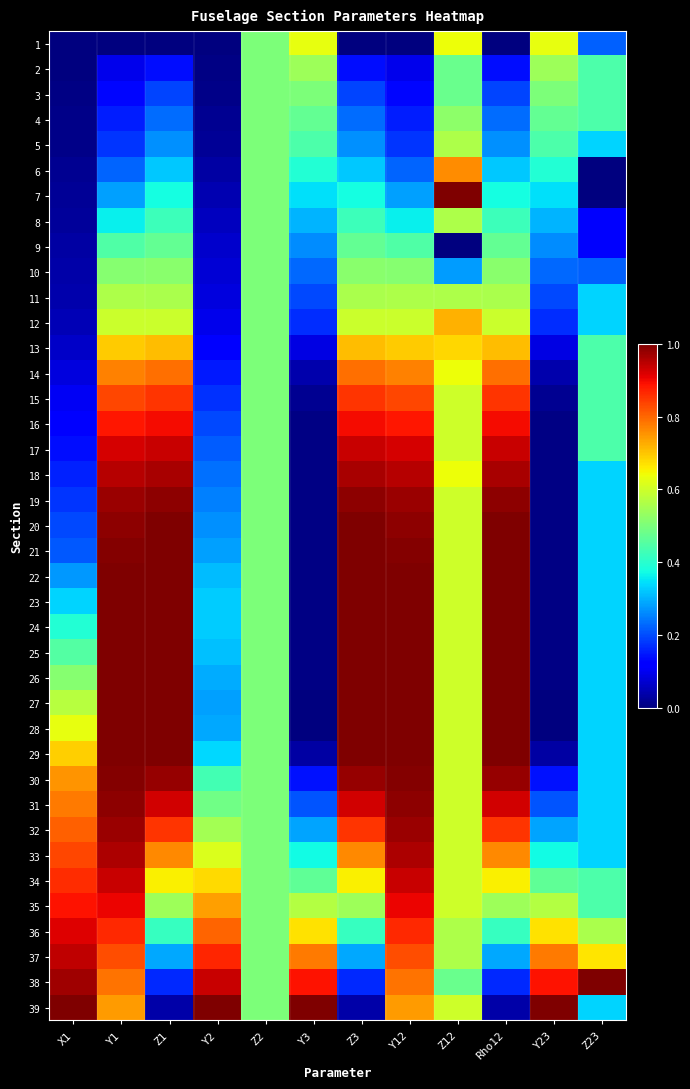

At X1, list the series in order from smallest to largest.

1, 2, 3, 4, 5, 6, 7, 8, 9, 10, 11, 12, 13, 14, 15, 16, 17, 18, 19, 20, 21, 22, 23, 24, 25, 26, 27, 28, 29, 30, 31, 32, 33, 34, 35, 36, 37, 38, 39